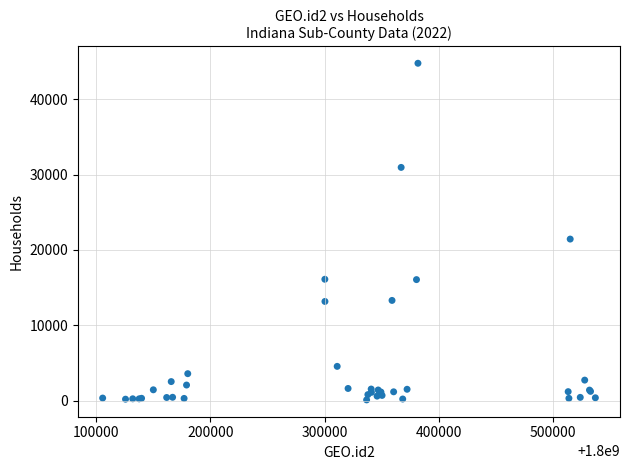

What Y value in the scatter plot is closest to 22435?

21441